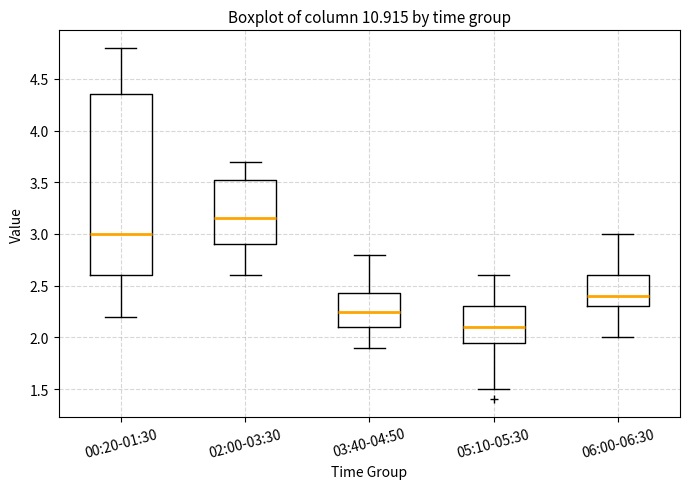

Reading left to right, transcribe this box plot: for each box, give where its median line is, the range the box spans, and where its two whiskers end, as read against the y-axis. The values are not printed on the chart, so give them approximately, as read against the axis.

00:20-01:30: median 3.00, box 2.60 to 4.35, whiskers 2.20 to 4.80
02:00-03:30: median 3.15, box 2.90 to 3.55, whiskers 2.60 to 3.70
03:40-04:50: median 2.25, box 2.10 to 2.45, whiskers 1.90 to 2.80
05:10-05:30: median 2.10, box 1.95 to 2.30, whiskers 1.50 to 2.60
06:00-06:30: median 2.40, box 2.30 to 2.60, whiskers 2.00 to 3.00